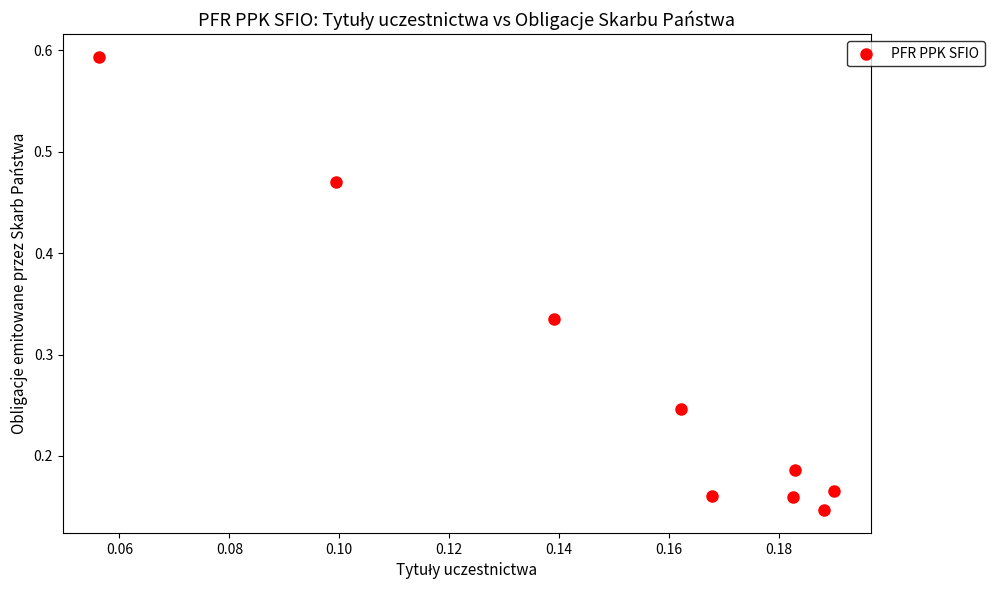

What is the range of Y values (max minus min)?

0.4